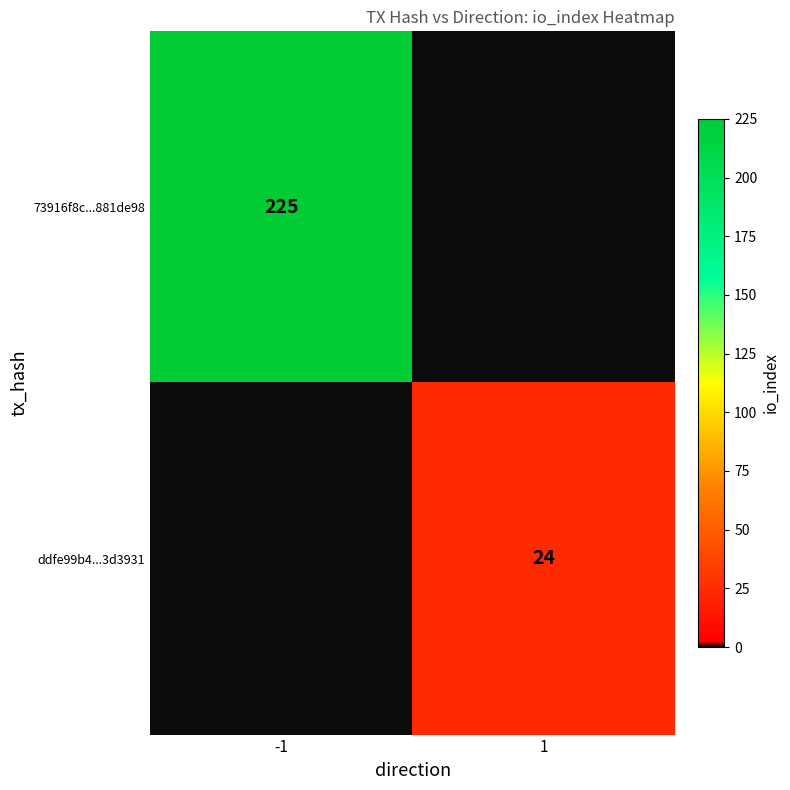

What is the total value across all series at -1?

225